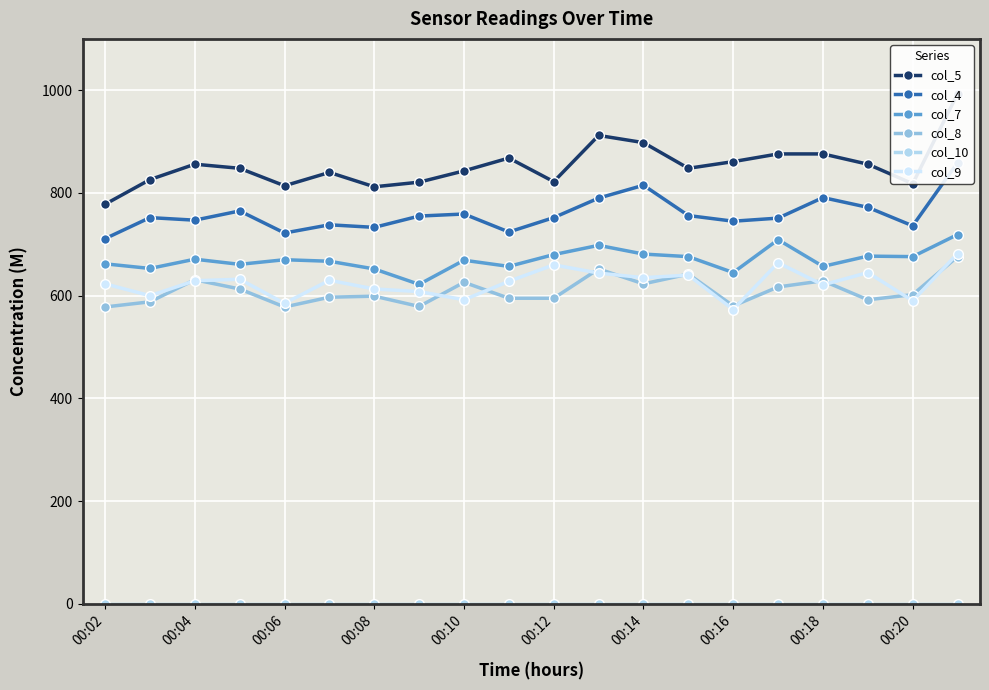

Which series has the largest range (max minus min)?

col_5